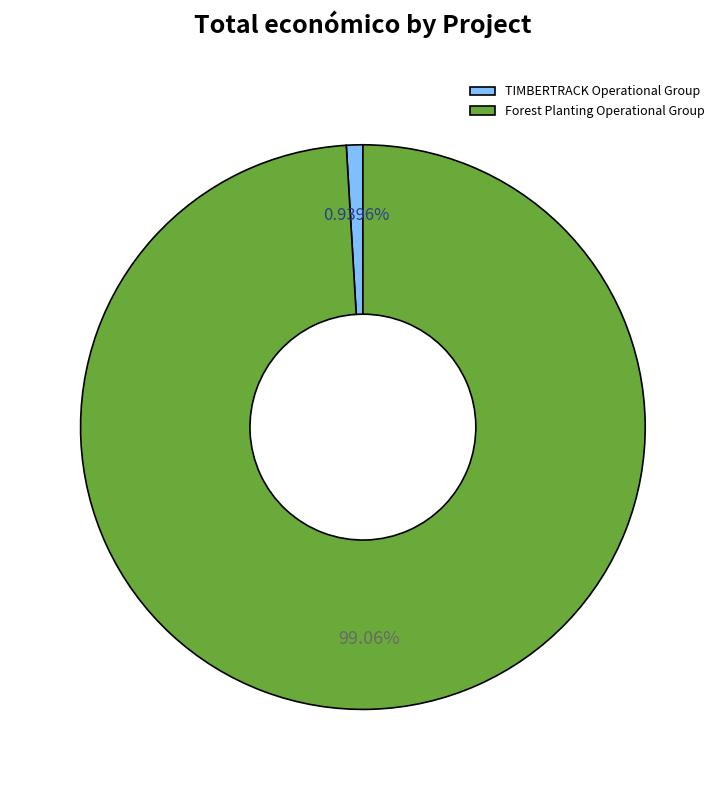

What is the ratio of the value at Forest Planting Operational Group to the value at TIMBERTRACK Operational Group?

105.4